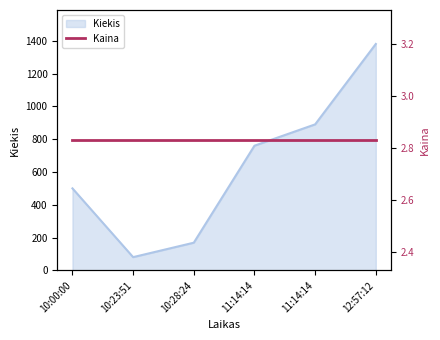

Is it true that the value at 11:14:14 is 890?

True